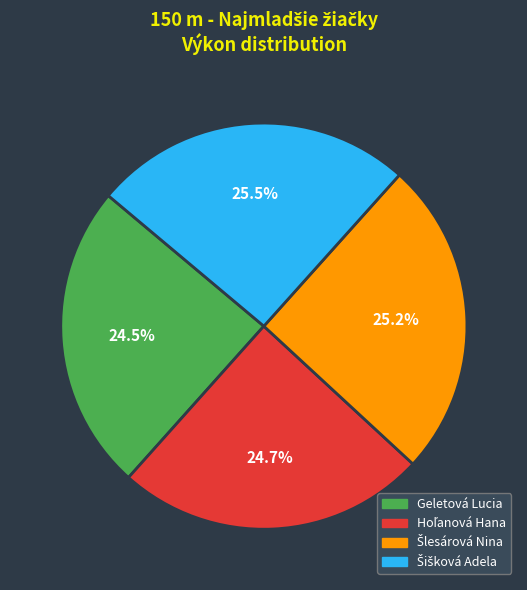

What portion of the pie excludes Geletová Lucia?

75.5%